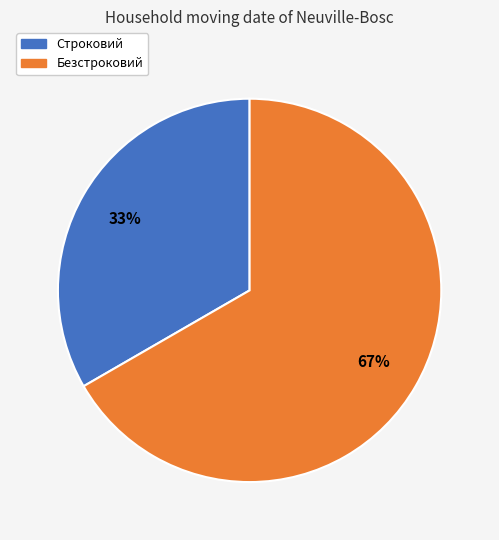

Do Безстроковий and Строковий together represent more than half of the pie?

Yes